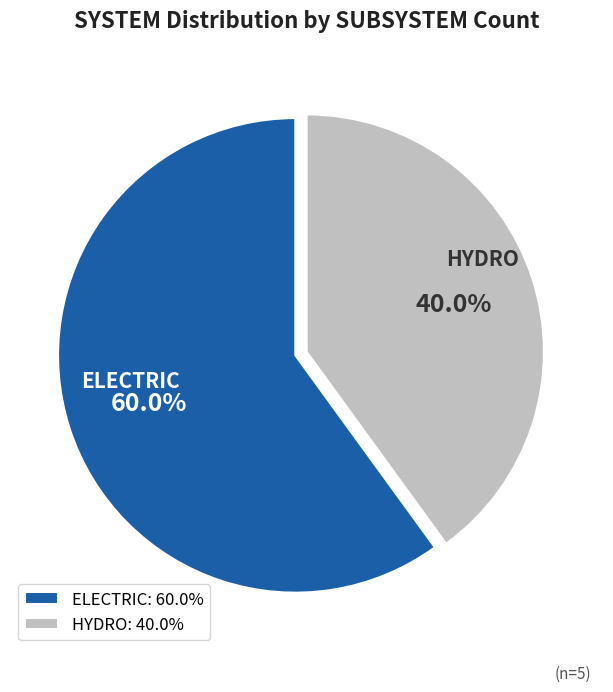

Is it true that ELECTRIC is 66% of the pie?

False